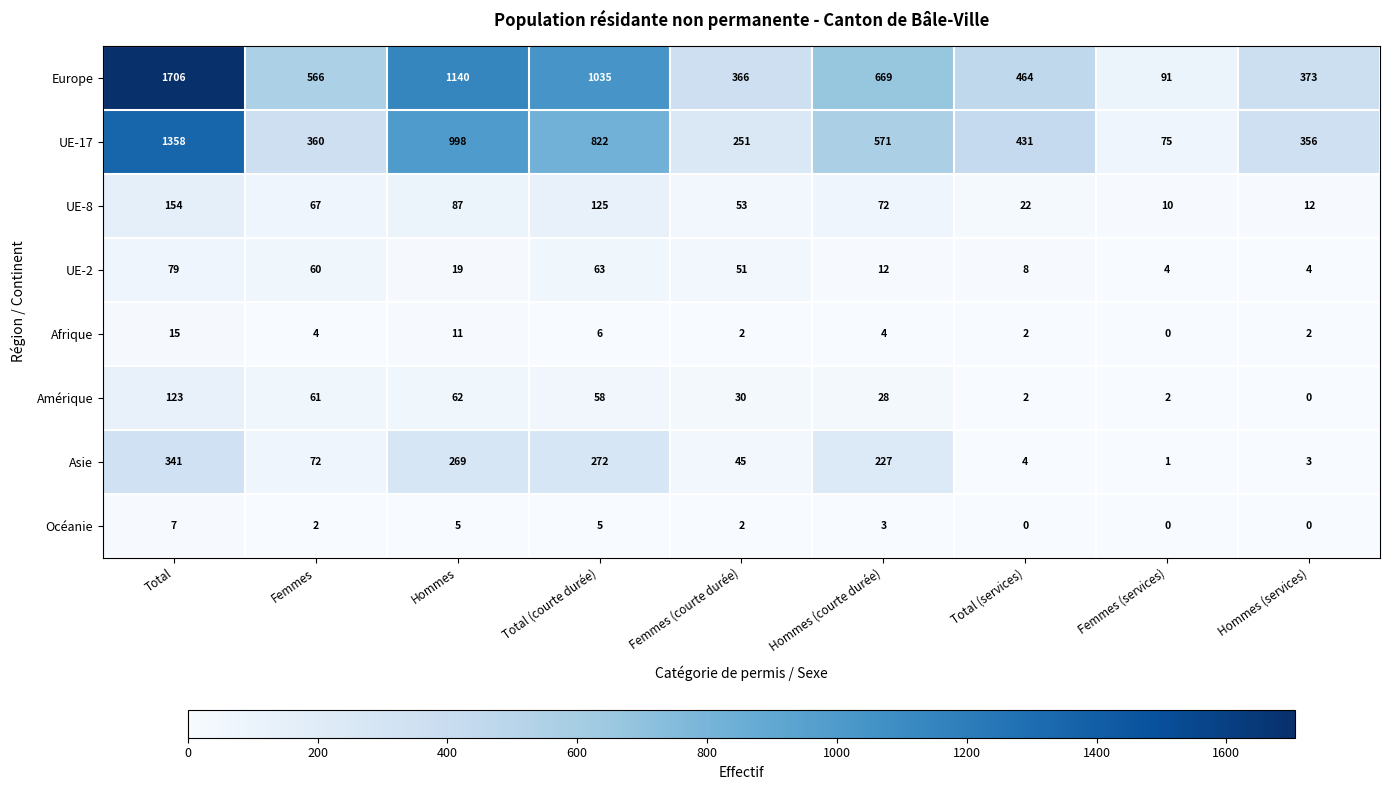

What is the sum of all Amérique values?

366